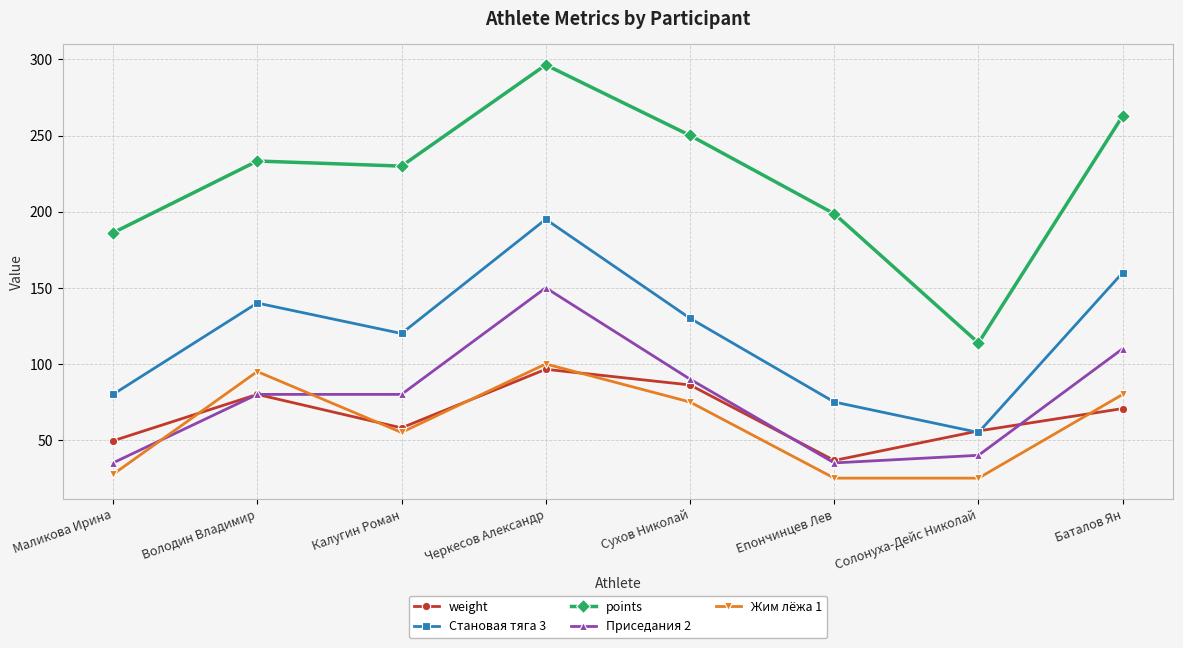

Reading left to right, extract all data points from this chart.

weight: Маликова Ирина=49.5	Володин Владимир=80.0	Калугин Роман=58.0	Черкесов Александр=96.5	Сухов Николай=86.2	Епончинцев Лев=36.6	Солонуха-Дейс Николай=56.0	Баталов Ян=70.7
Становая тяга 3: Маликова Ирина=80.0	Володин Владимир=140.0	Калугин Роман=120.0	Черкесов Александр=195.0	Сухов Николай=130.0	Епончинцев Лев=75.0	Солонуха-Дейс Николай=55.0	Баталов Ян=160.0
points: Маликова Ирина=186.1	Володин Владимир=233.3	Калугин Роман=229.9	Черкесов Александр=296.4	Сухов Николай=250.1	Епончинцев Лев=198.7	Солонуха-Дейс Николай=113.8	Баталов Ян=263.0
Приседания 2: Маликова Ирина=35.0	Володин Владимир=80.0	Калугин Роман=80.0	Черкесов Александр=150.0	Сухов Николай=90.0	Епончинцев Лев=35.0	Солонуха-Дейс Николай=40.0	Баталов Ян=110.0
Жим лёжа 1: Маликова Ирина=27.5	Володин Владимир=95.0	Калугин Роман=55.0	Черкесов Александр=100.0	Сухов Николай=75.0	Епончинцев Лев=25.0	Солонуха-Дейс Николай=25.0	Баталов Ян=80.0